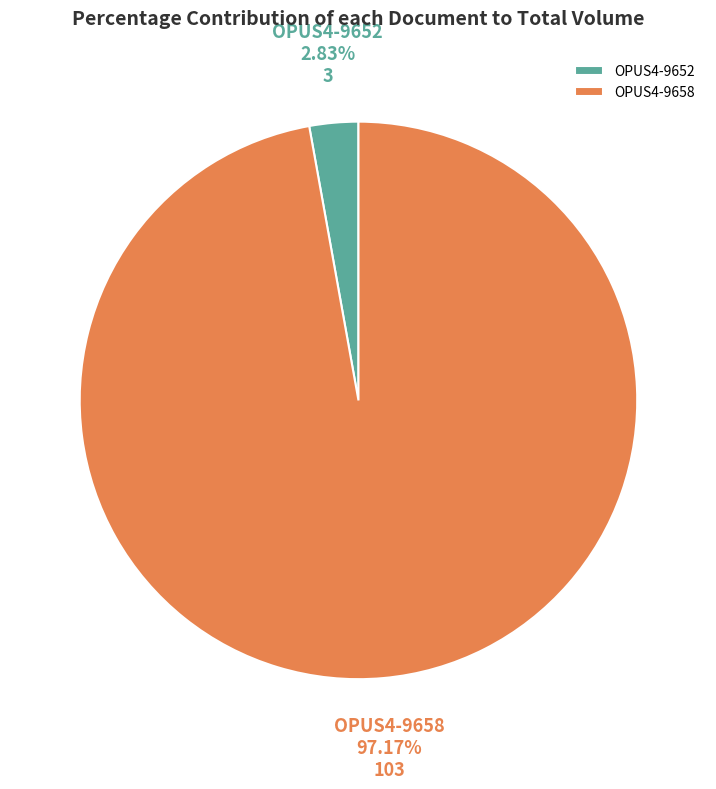

Between OPUS4-9652 and OPUS4-9658, which is larger?

OPUS4-9658